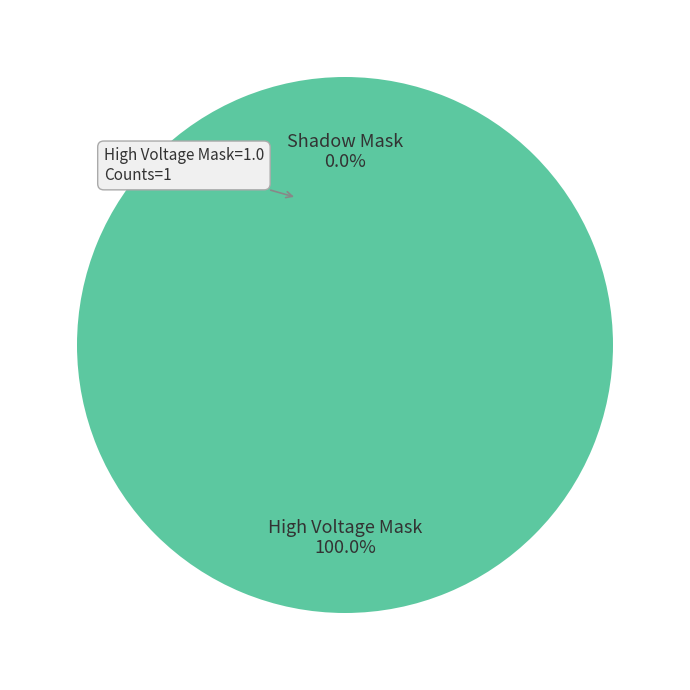

Is there any slice that represents more than half of the pie?

Yes